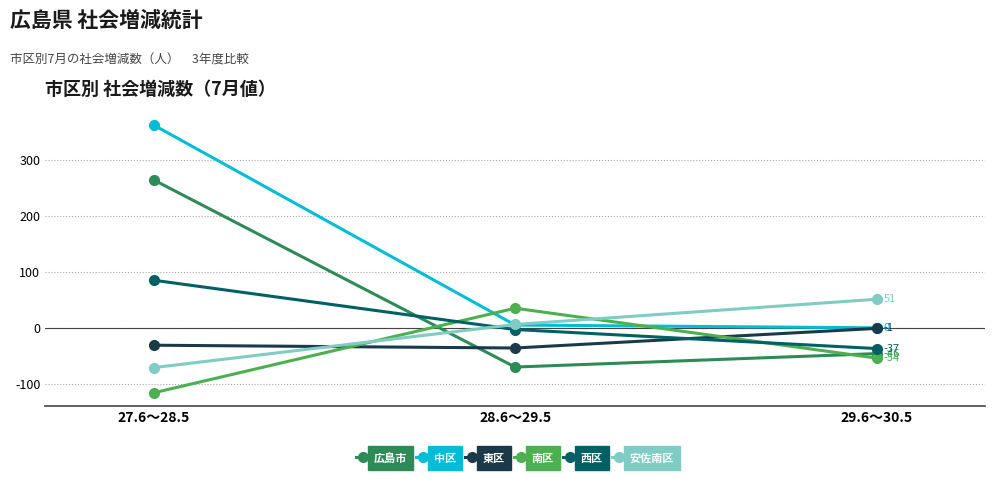

Reading left to right, transcribe all the data shown in this chart.

広島市: 27.6～28.5=264	28.6～29.5=-70	29.6～30.5=-46
中区: 27.6～28.5=362	28.6～29.5=5	29.6～30.5=0
東区: 27.6～28.5=-31	28.6～29.5=-36	29.6～30.5=-1
南区: 27.6～28.5=-116	28.6～29.5=35	29.6～30.5=-54
西区: 27.6～28.5=85	28.6～29.5=-3	29.6～30.5=-37
安佐南区: 27.6～28.5=-71	28.6～29.5=6	29.6～30.5=51